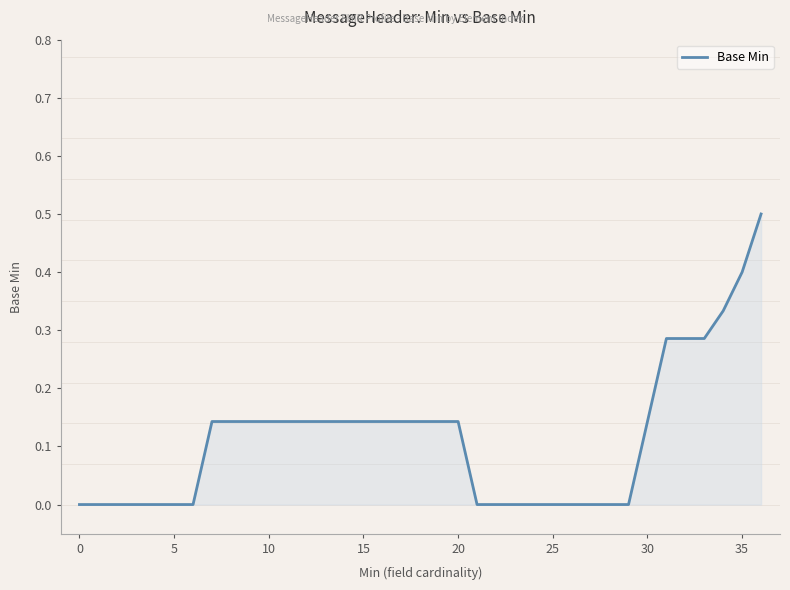

What is the greatest value displayed?

0.5